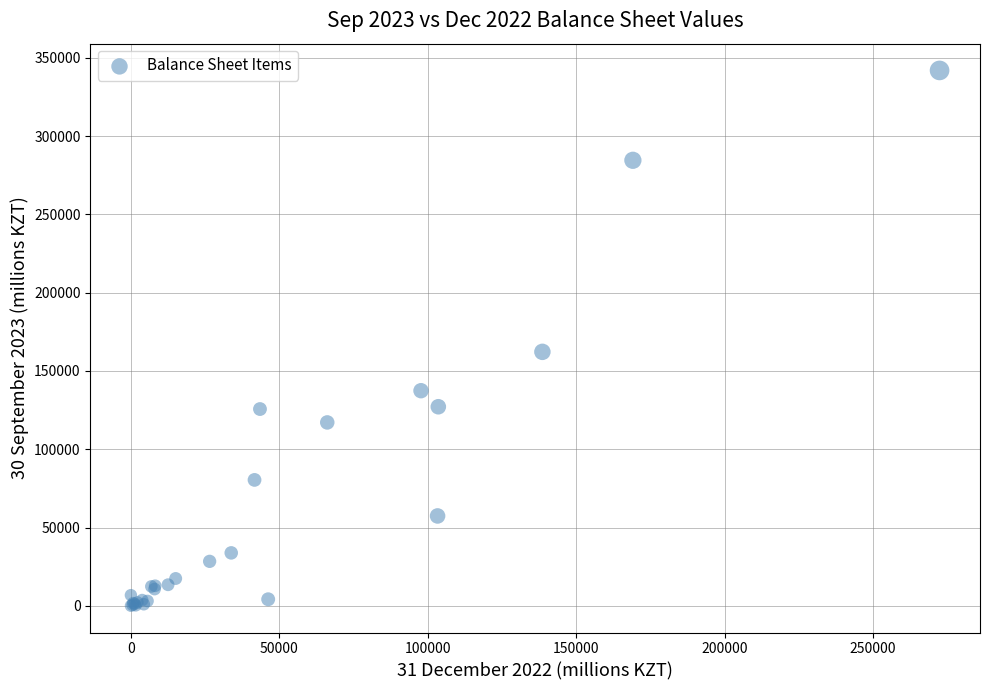

What Y value in the scatter plot is closest to 170977?

162191